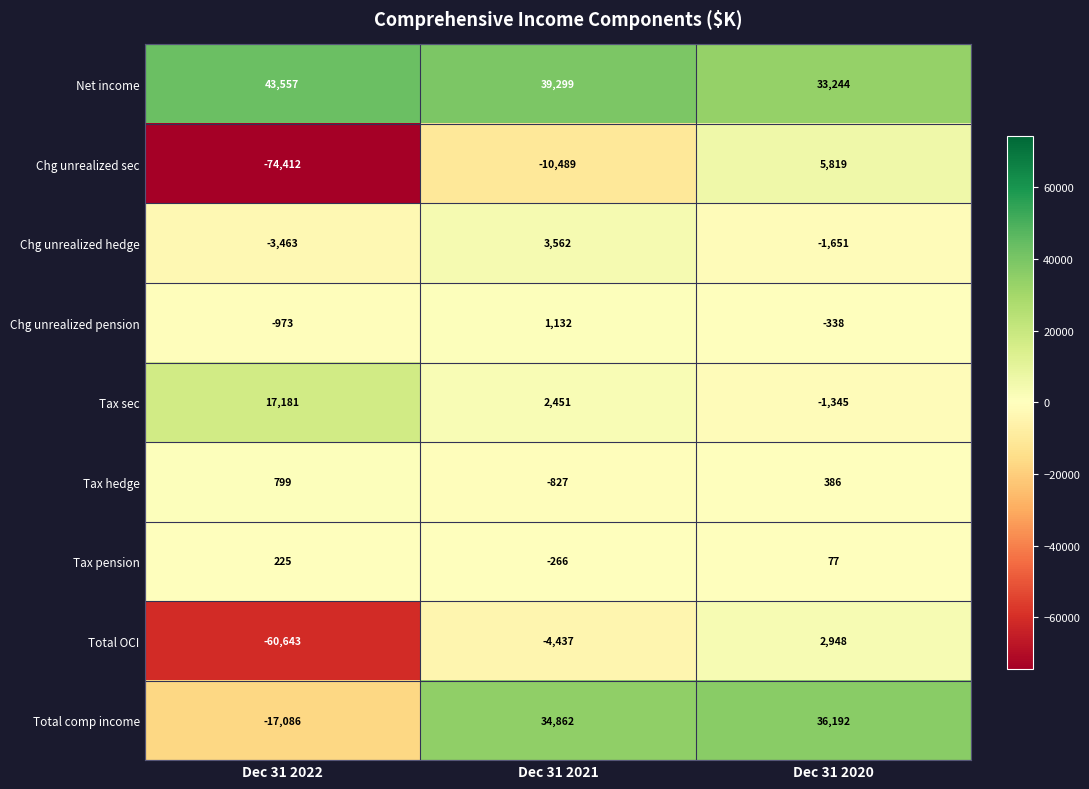

Which category has the lowest value in the Tax pension series?

Dec 31 2021